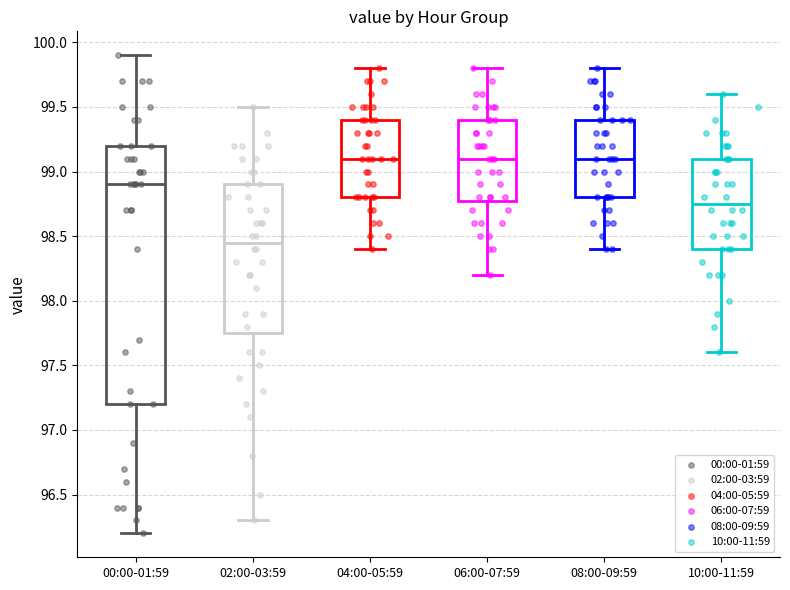

Reading left to right, transcribe this box plot: for each box, give where its median line is, the range the box spans, and where its two whiskers end, as read against the y-axis. The values are not printed on the chart, so give them approximately, as read against the axis.

00:00-01:59: median 98.90, box 97.20 to 99.20, whiskers 96.20 to 99.90
02:00-03:59: median 98.45, box 97.75 to 98.90, whiskers 96.30 to 99.50
04:00-05:59: median 99.10, box 98.80 to 99.40, whiskers 98.40 to 99.80
06:00-07:59: median 99.10, box 98.80 to 99.40, whiskers 98.20 to 99.80
08:00-09:59: median 99.10, box 98.80 to 99.40, whiskers 98.40 to 99.80
10:00-11:59: median 98.75, box 98.40 to 99.10, whiskers 97.60 to 99.60